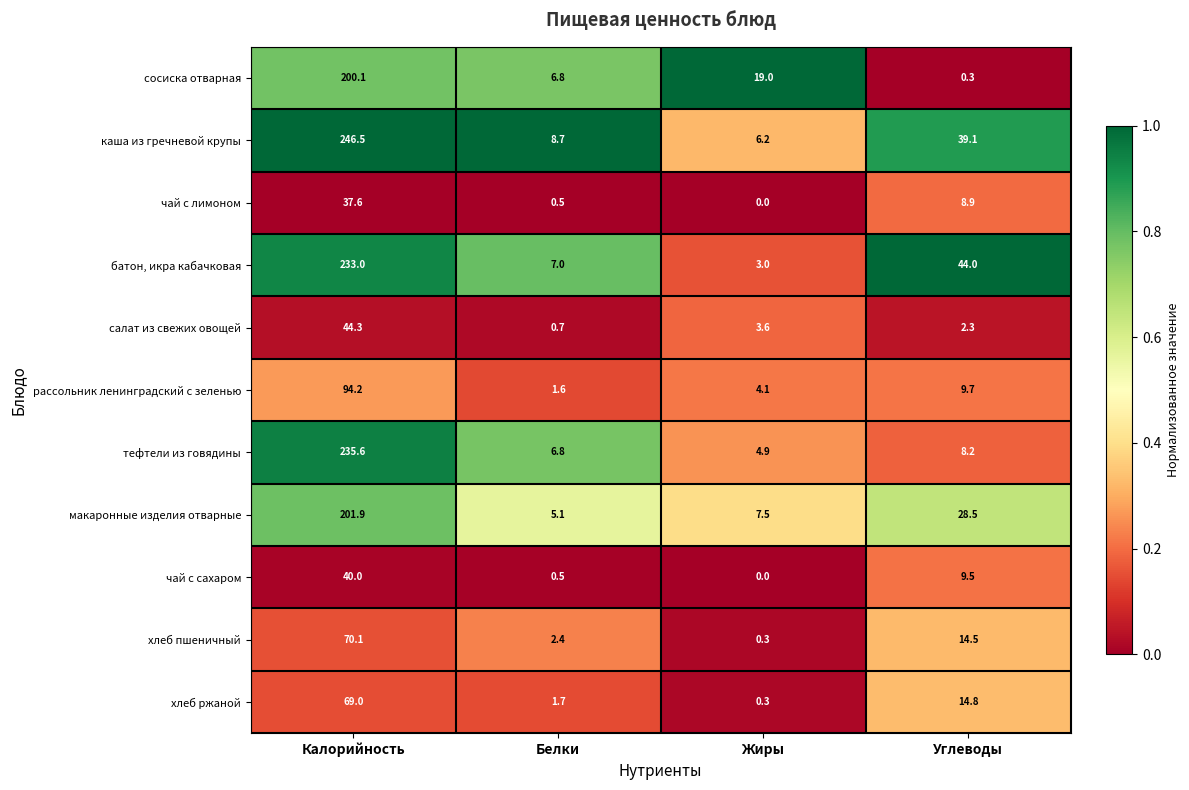

Where does the макаронные изделия отварные series first go above 28?

Калорийность